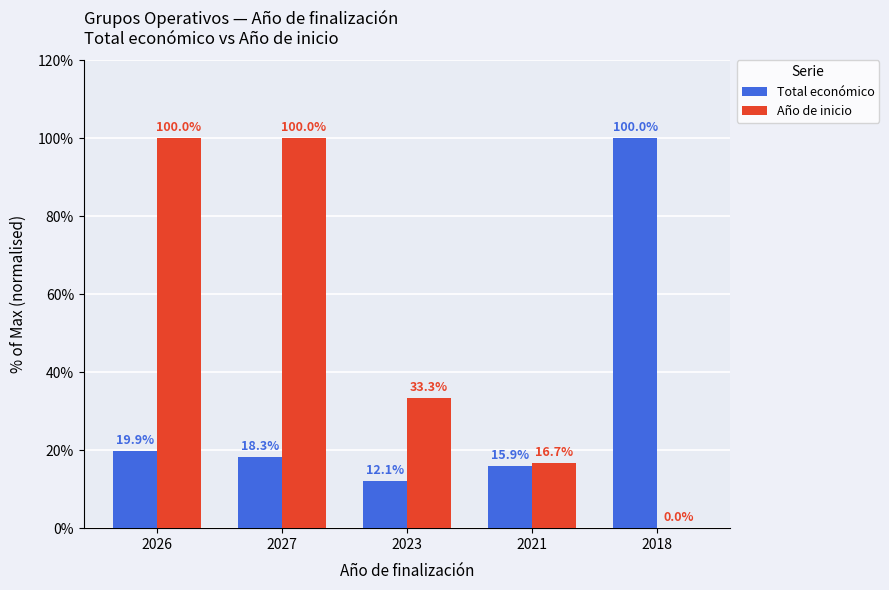

The Año de inicio series shows 100.0 at 2027. True or false?

True